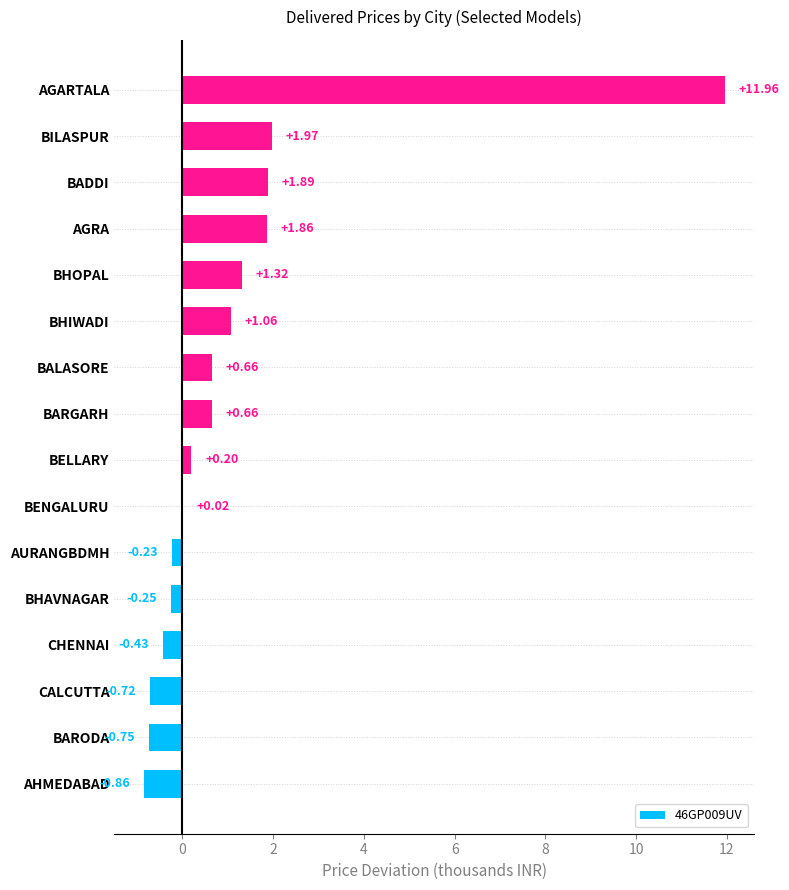

What is the sum of the values at CHENNAI and AGARTALA?

11.5